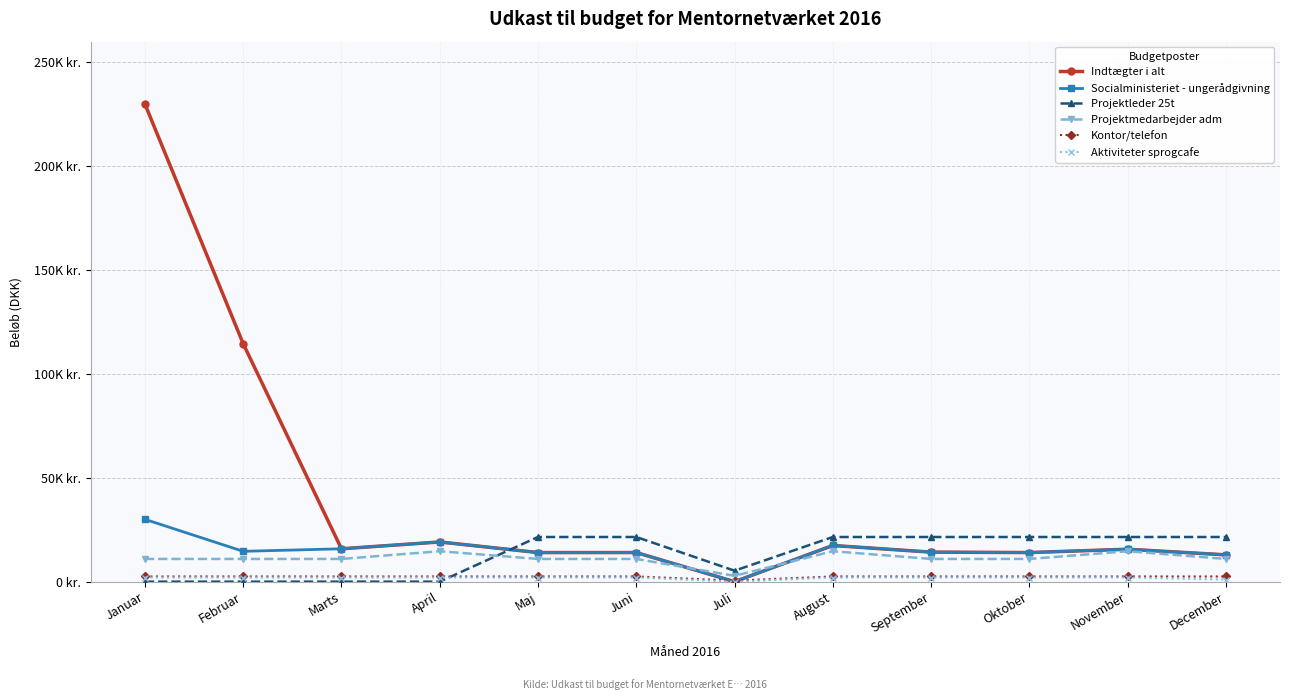

Does the chart have visible grid lines?

Yes